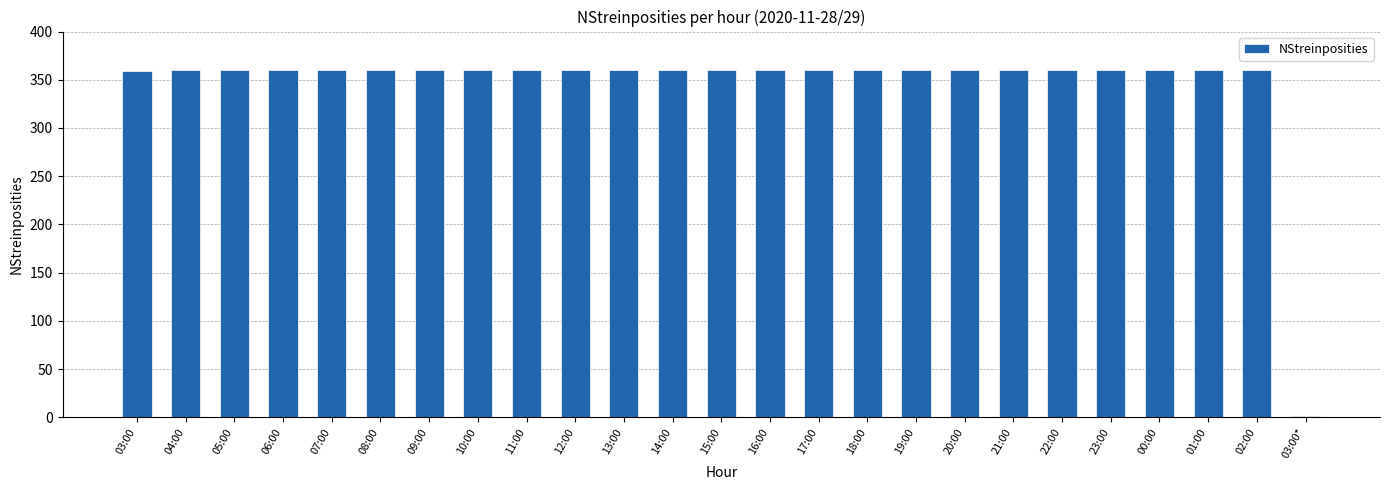

The value at 08:00 is 537. True or false?

False